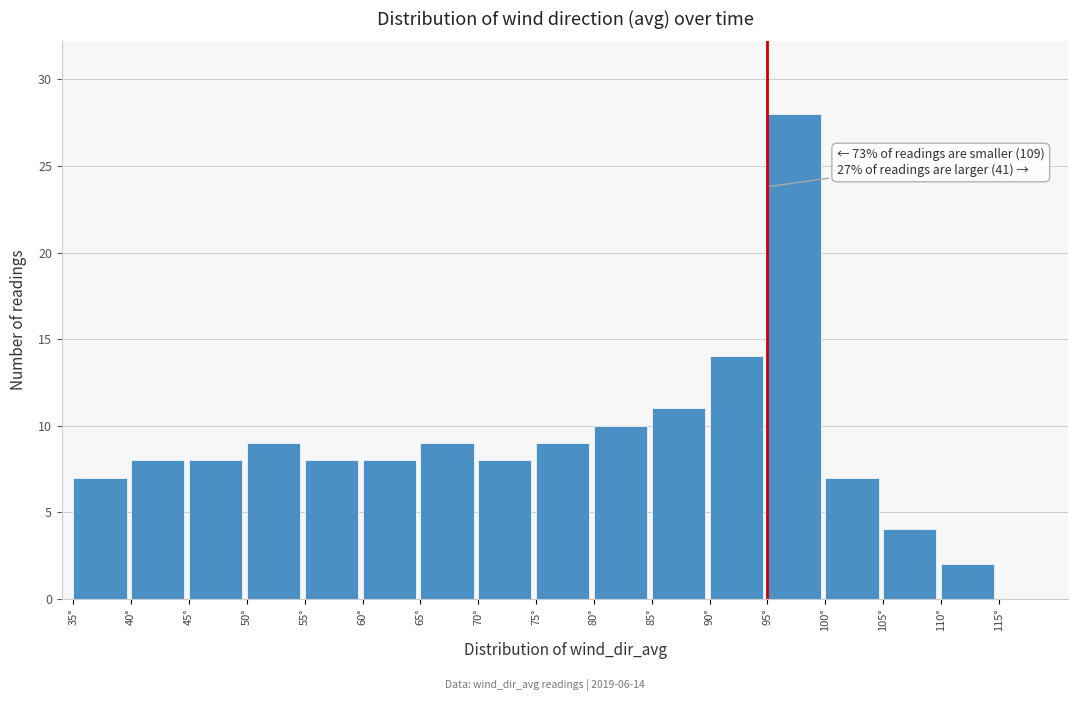

Over which range of the x-axis is the bar tallest?

95 to 100